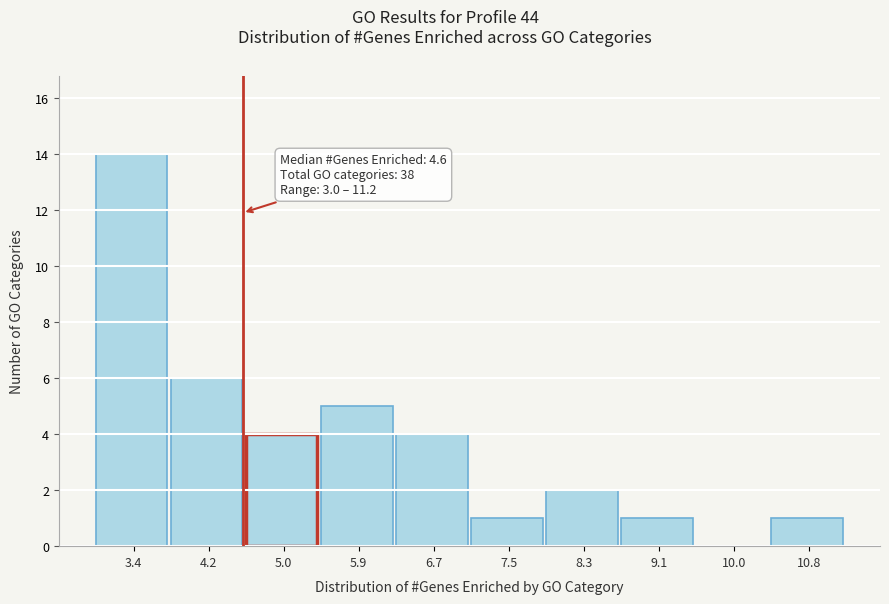

Which range on the x-axis has the tallest bar?

3.00 to 3.82